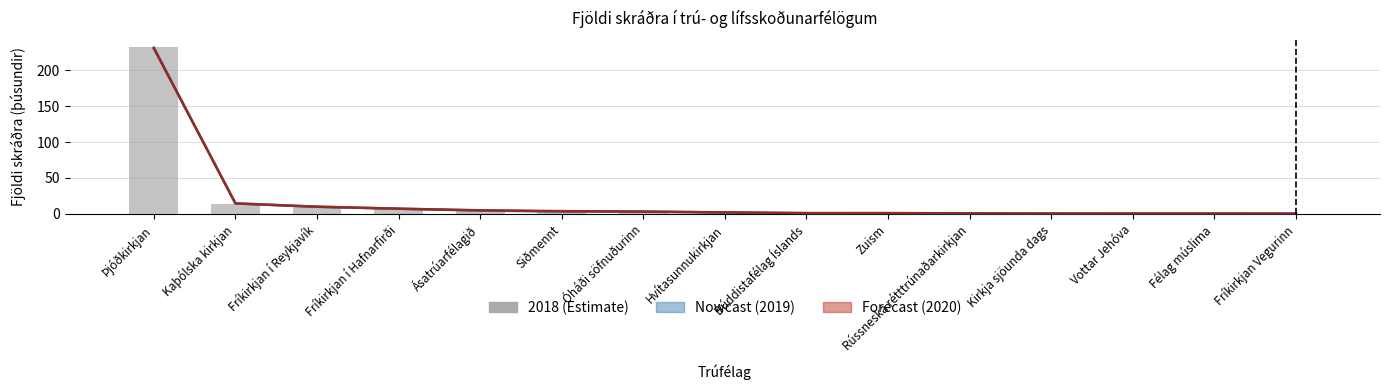

Where is 2019 nearest to the value 115?

Kaþólska kirkjan